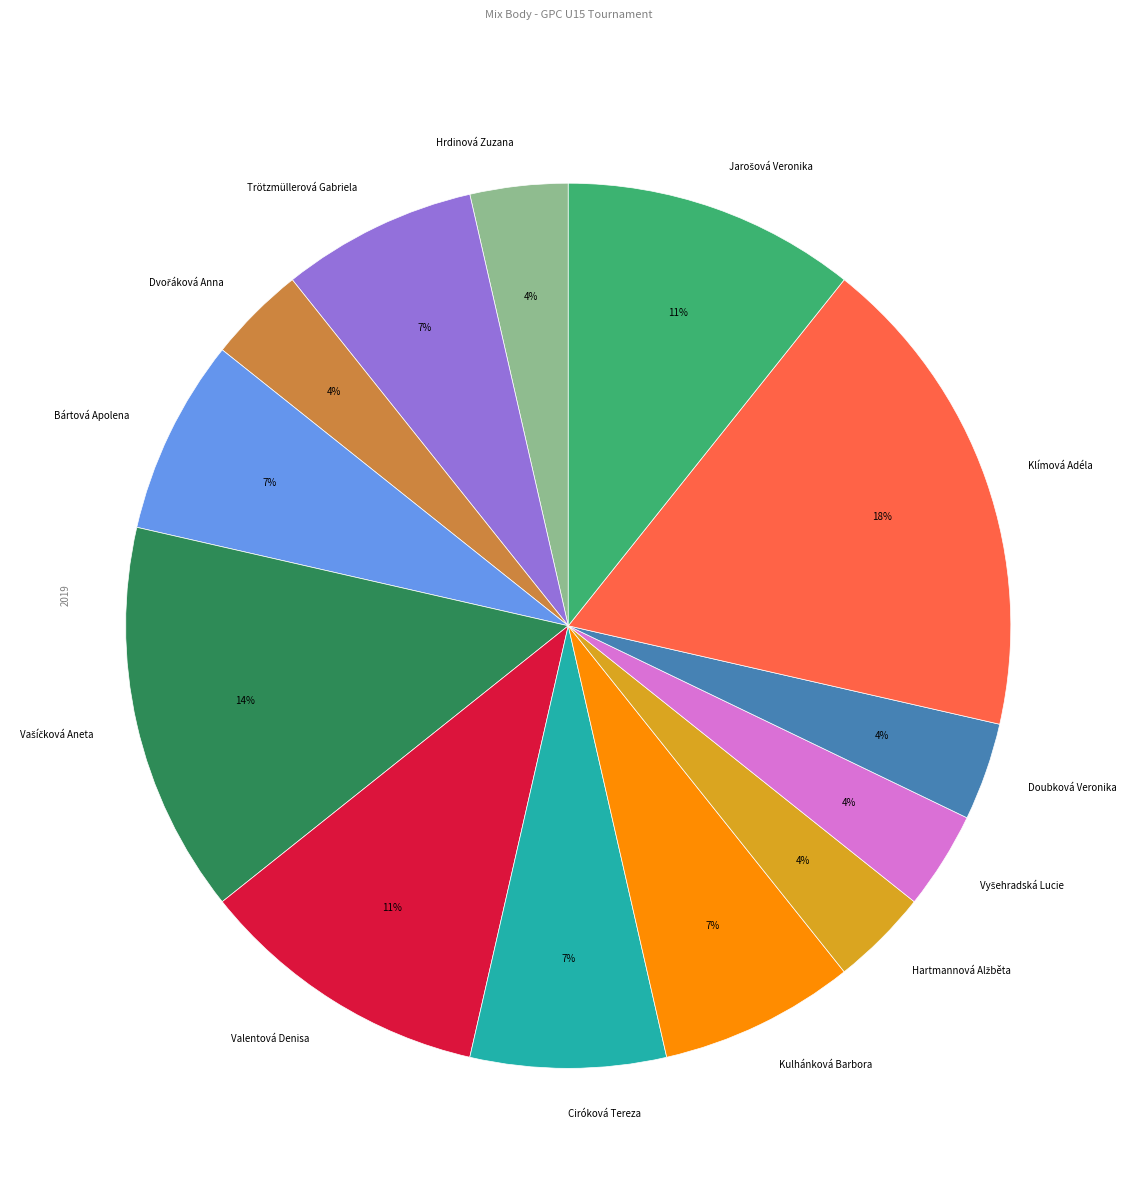

Is Klímová Adéla the majority of the pie?

No